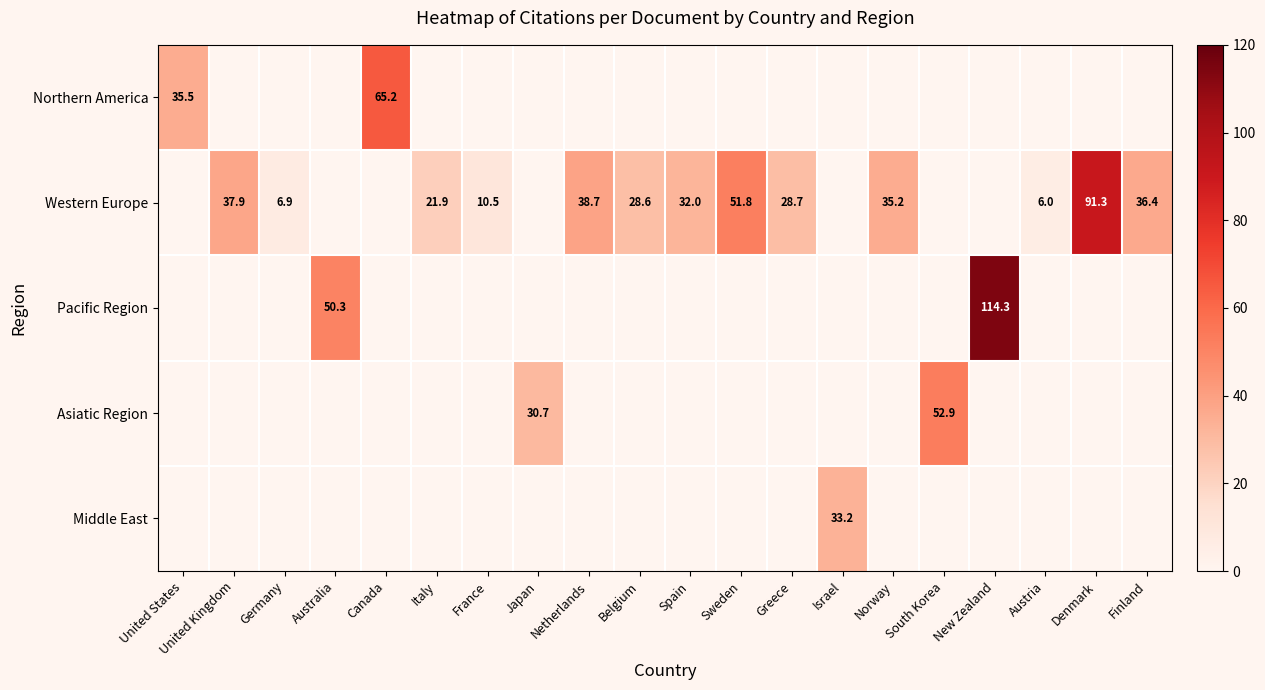

How many data points does each series have?

20